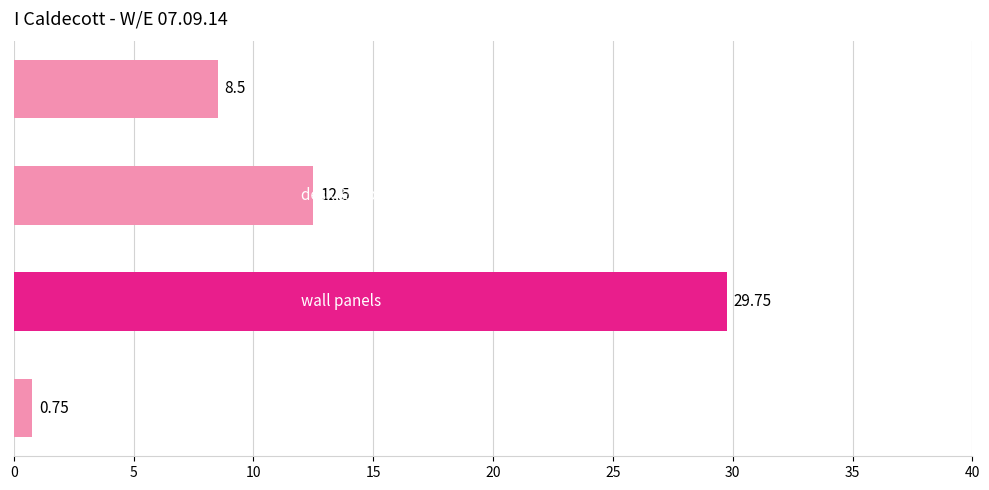

What is the average value?

12.9